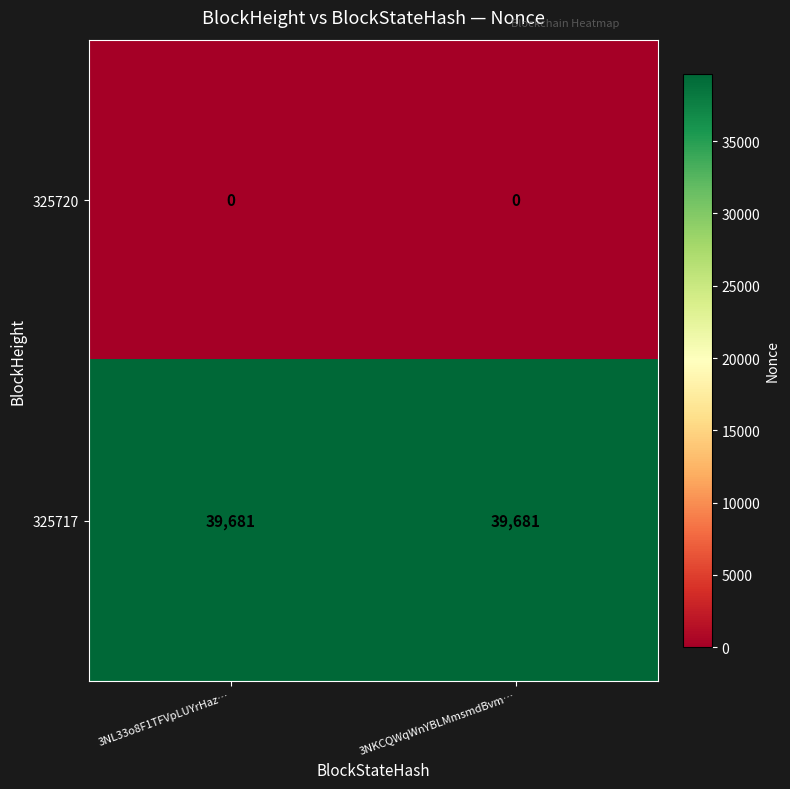

List the series in order of their overall mean, lowest first.

325720, 325717